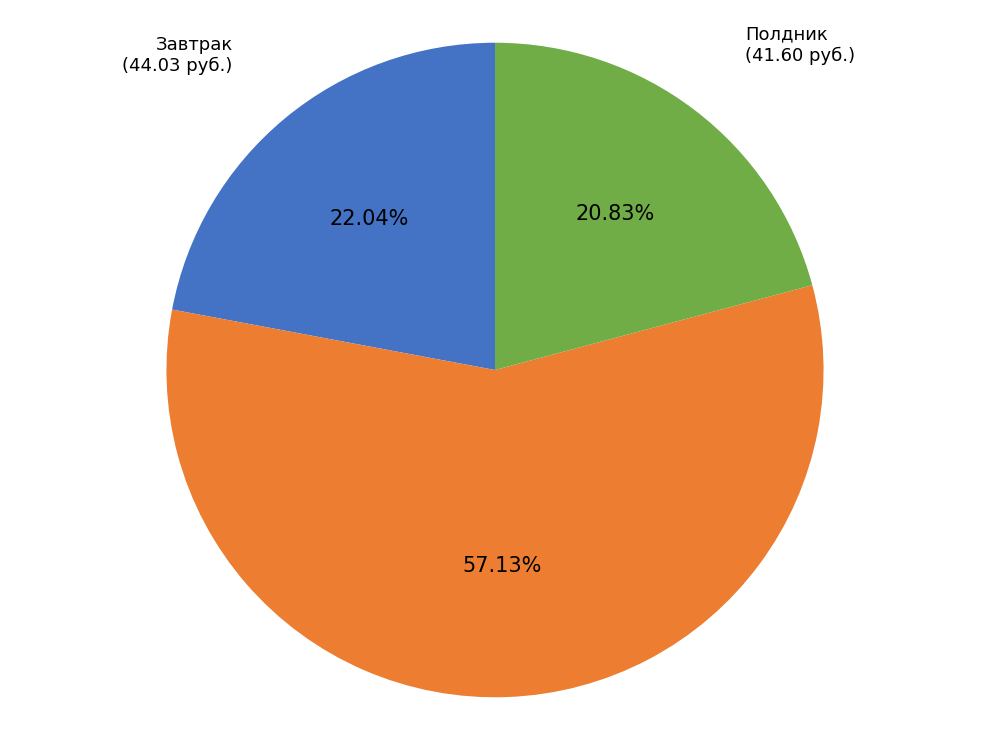

Rank the categories by value from highest to lowest.

Обед, Завтрак, Полдник